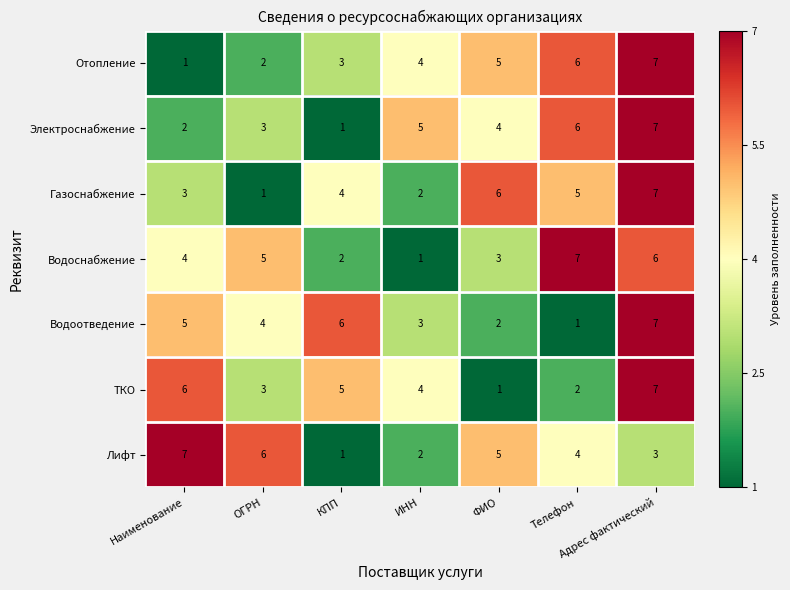

What is the difference between the highest and lowest values at ОГРН?

5